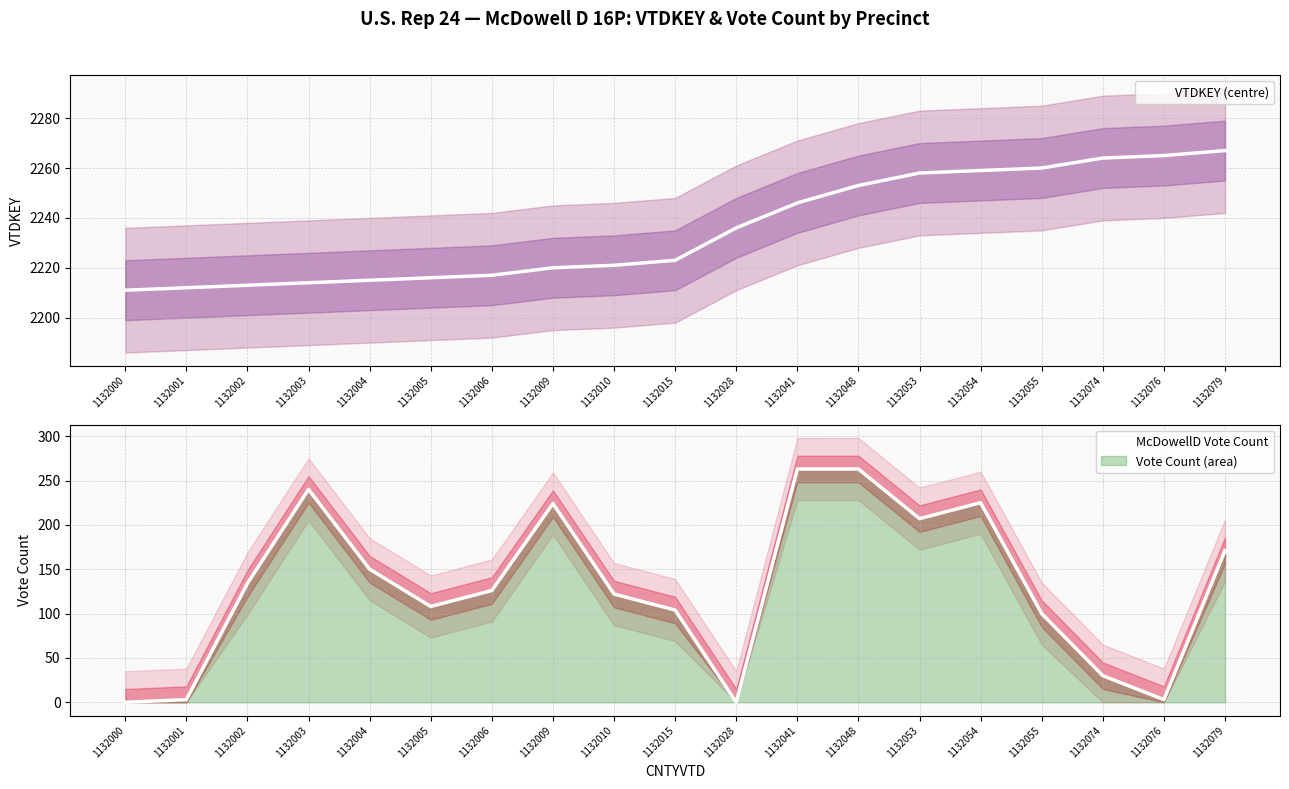

At which category is the sum across all series the highest?

1132048